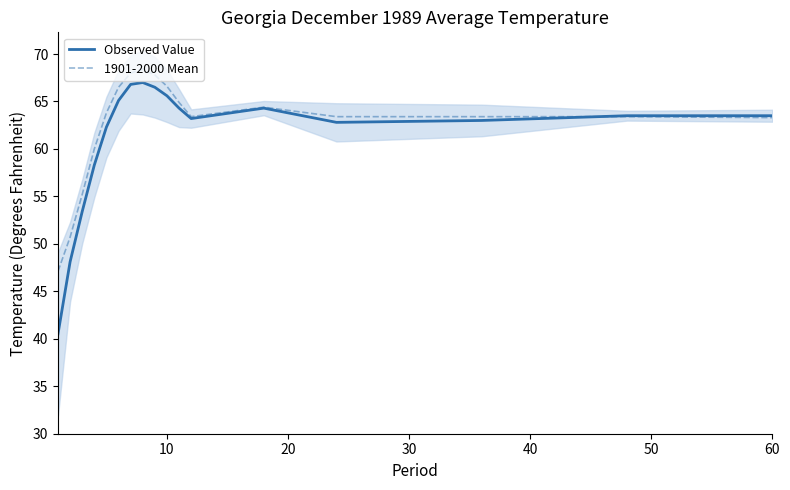

Which series has the largest range (max minus min)?

Observed Value